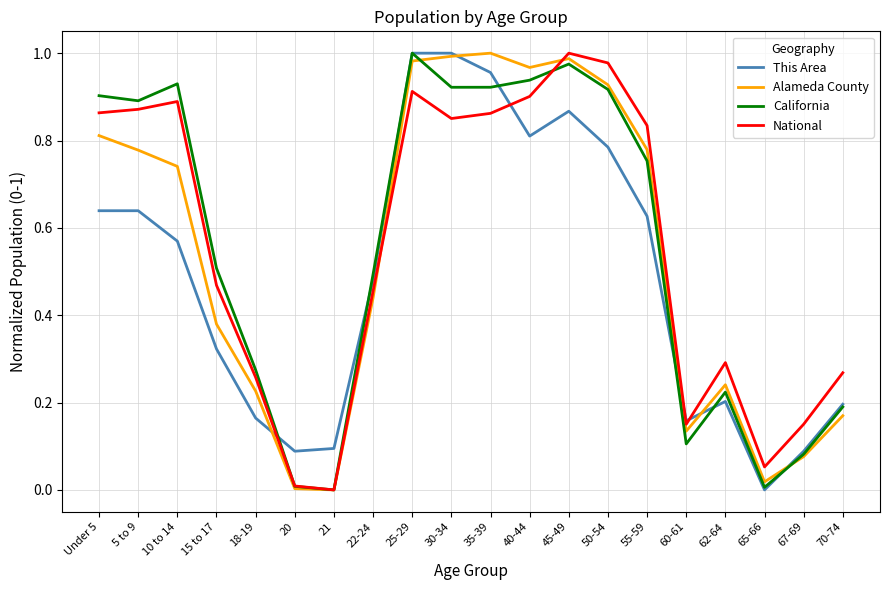

What position from the left is 62-64?

17